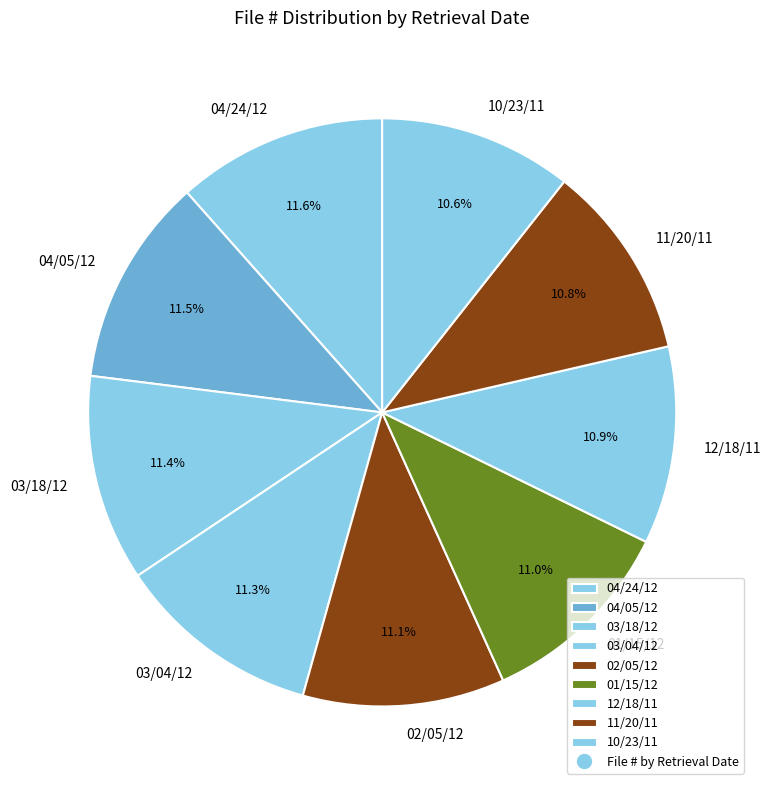

How many segments does this pie chart have?

9